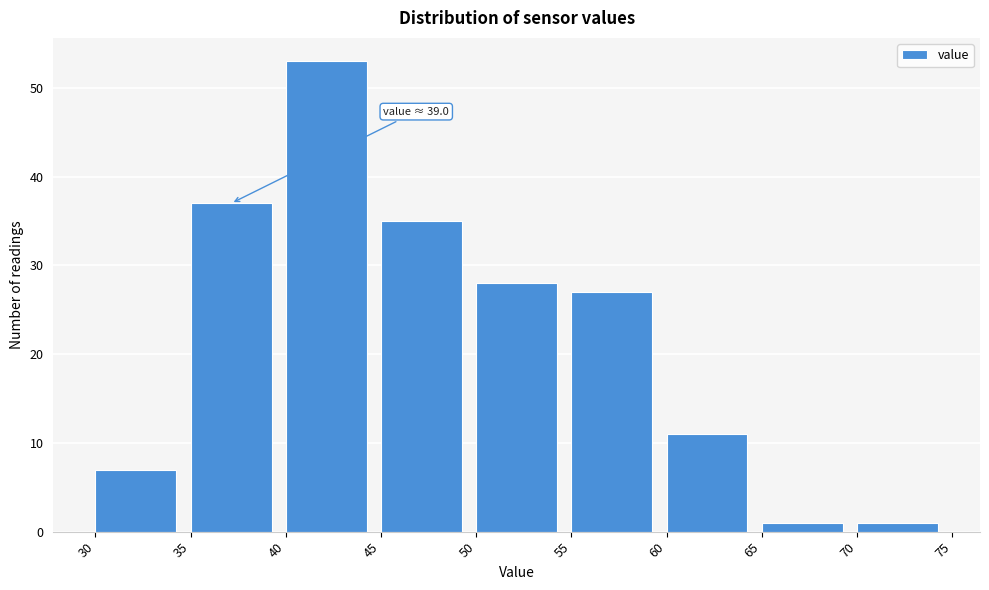

Over which range of the x-axis is the bar tallest?

40 to 45